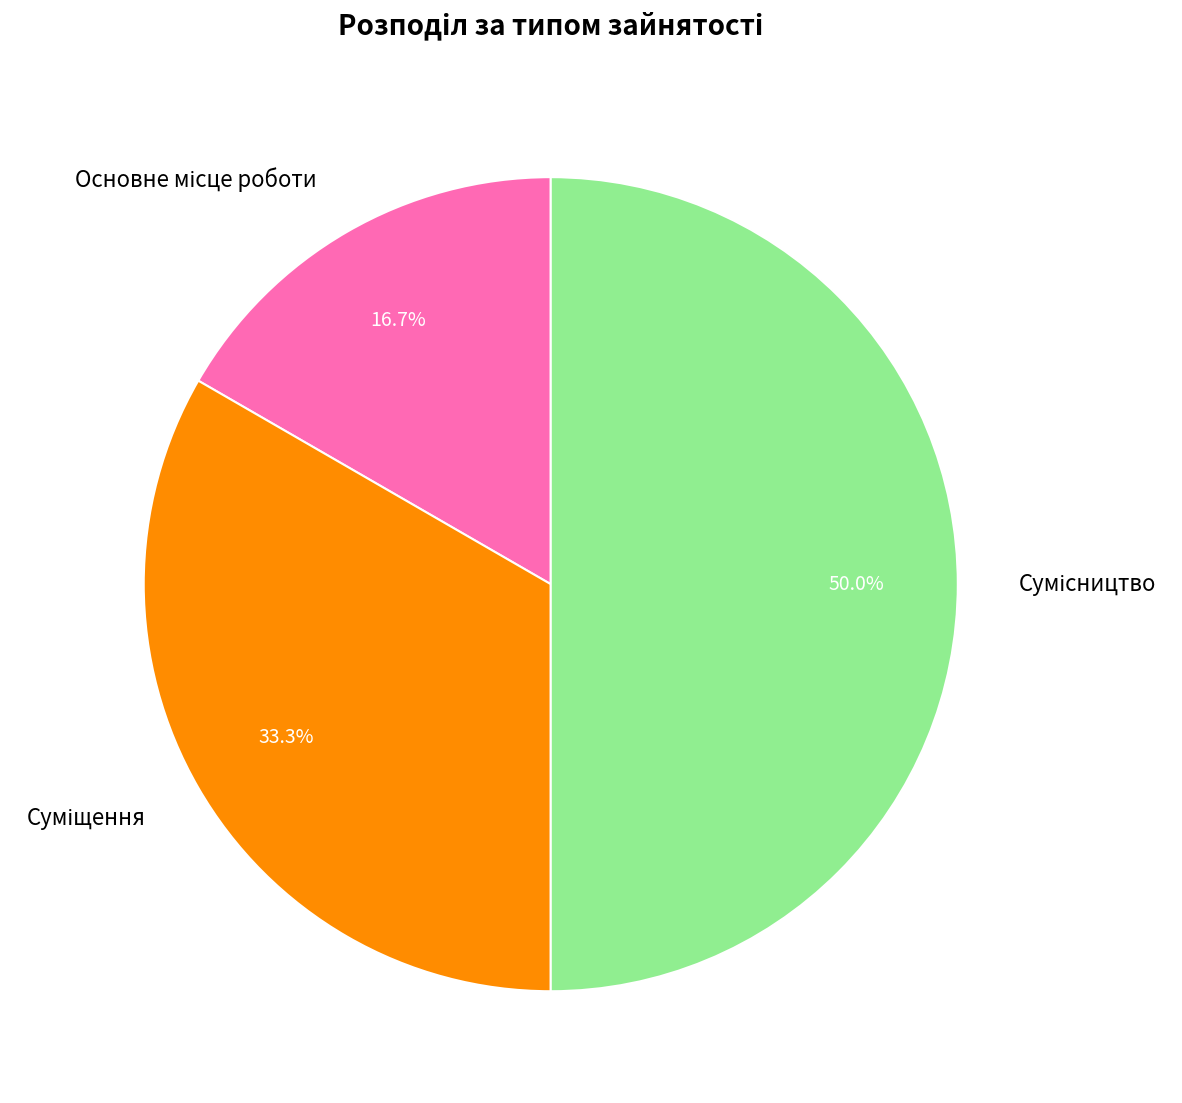

How many segments does this pie chart have?

3